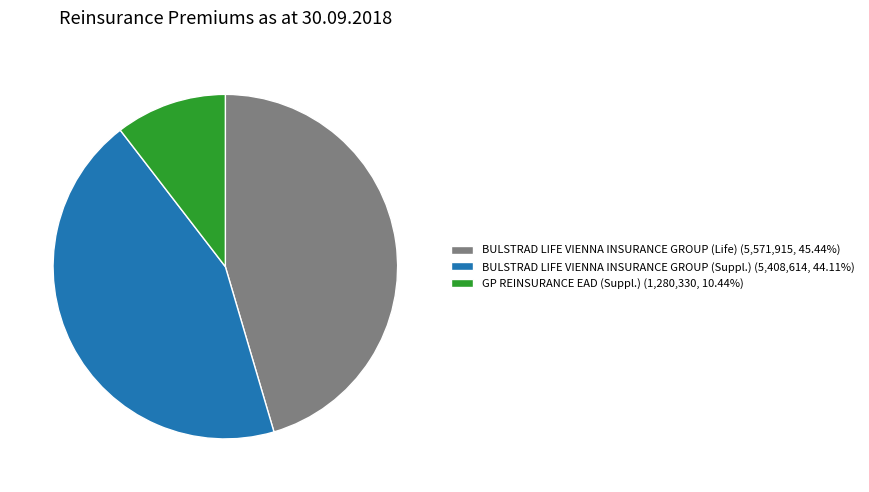

How many segments does this pie chart have?

3